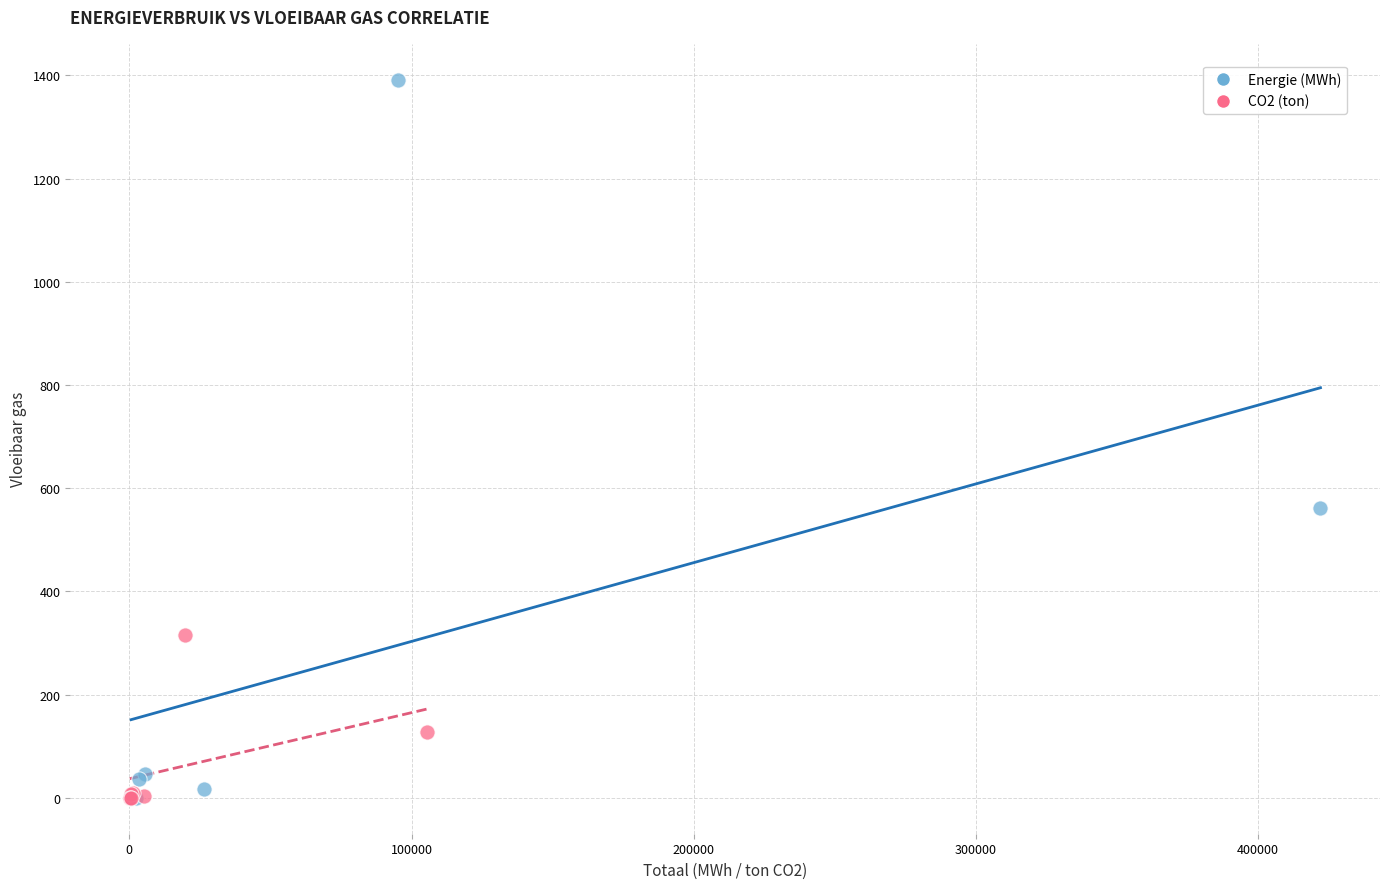

What are all the series names shown in the legend?

Energie (MWh), CO2 (ton)